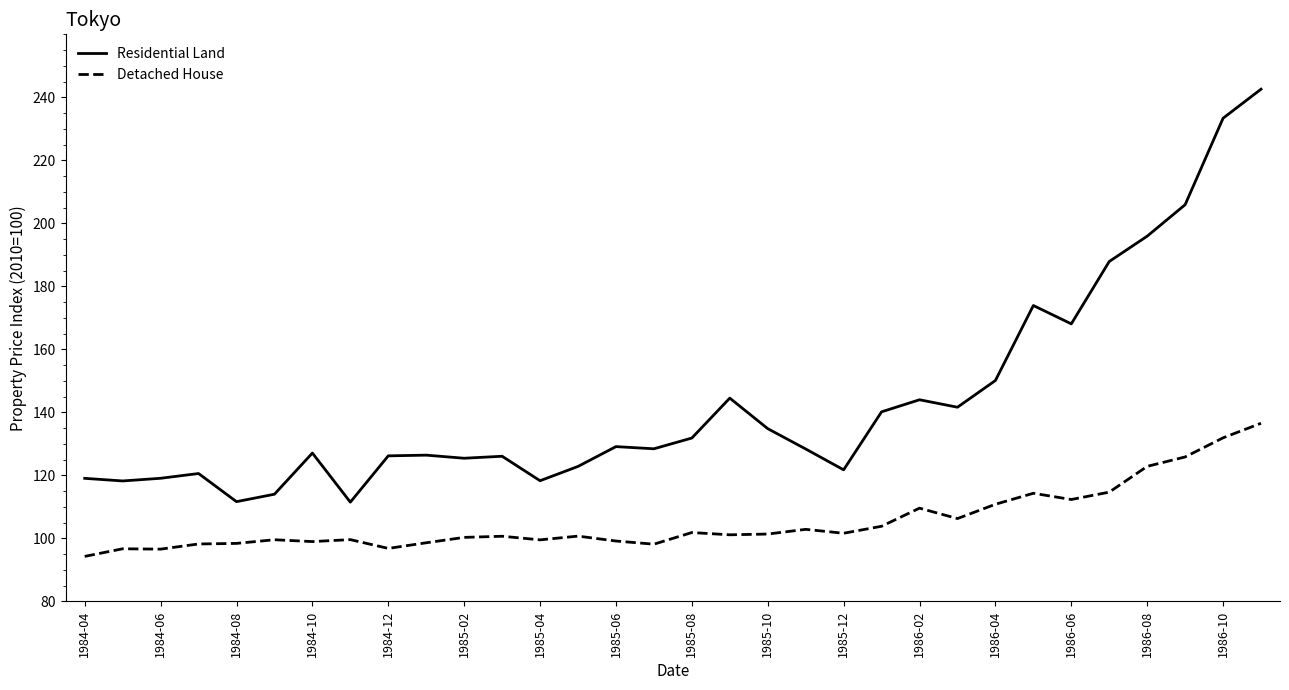

List the series in order of their overall mean, highest first.

Residential Land, Detached House